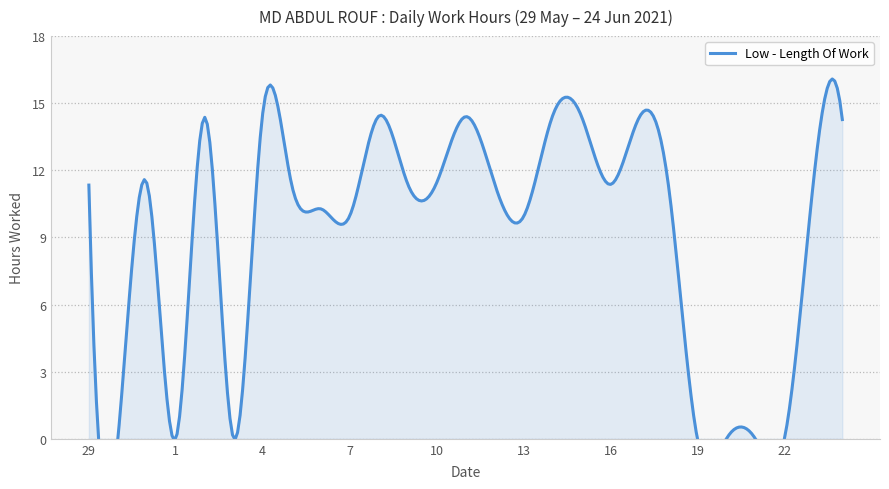

What is the change in value from 2 to 12?

-3.0